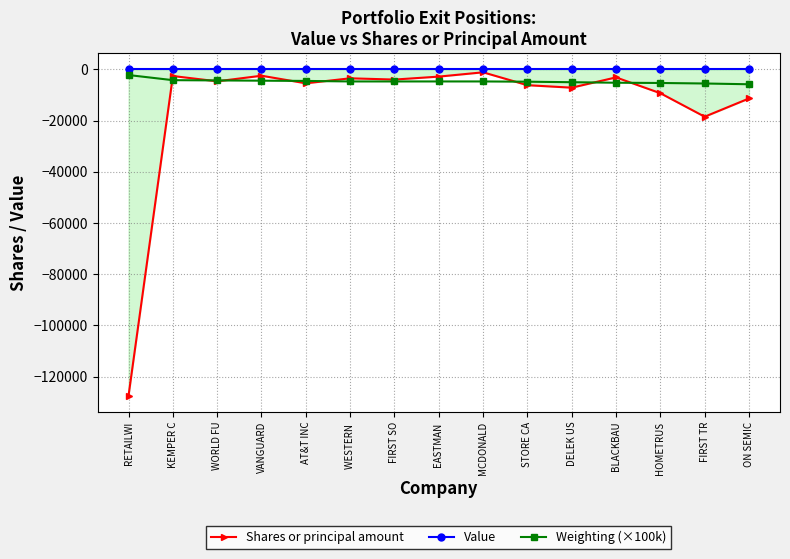

Reading left to right, list all the values displayed in this chart.

Shares or principal amount: RETAILWI=-127406	KEMPER C=-2580	WORLD FU=-4651	VANGUARD=-2463	AT&T INC=-5425	WESTERN =-3475	FIRST SO=-3965	EASTMAN =-2810	MCDONALD=-1131	STORE CA=-6161	DELEK US=-7131	BLACKBAU=-3117	HOMETRUS=-9295	FIRST TR=-18475	ON SEMIC=-11350
Value: RETAILWI=0	KEMPER C=0	WORLD FU=0	VANGUARD=0	AT&T INC=0	WESTERN =0	FIRST SO=0	EASTMAN =0	MCDONALD=0	STORE CA=0	DELEK US=0	BLACKBAU=0	HOMETRUS=0	FIRST TR=0	ON SEMIC=0
Weighting (×100k): RETAILWI=-2200	KEMPER C=-4200	WORLD FU=-4300	VANGUARD=-4400	AT&T INC=-4500	WESTERN =-4700	FIRST SO=-4700	EASTMAN =-4700	MCDONALD=-4700	STORE CA=-4800	DELEK US=-5000	BLACKBAU=-5200	HOMETRUS=-5300	FIRST TR=-5500	ON SEMIC=-5800